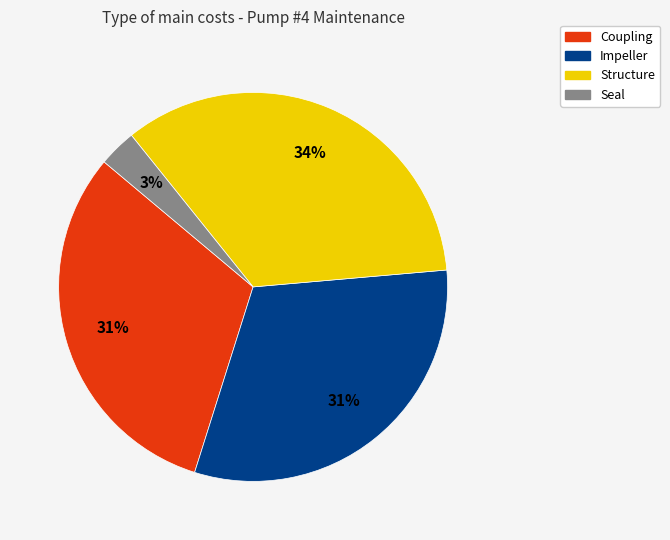

How many segments does this pie chart have?

4